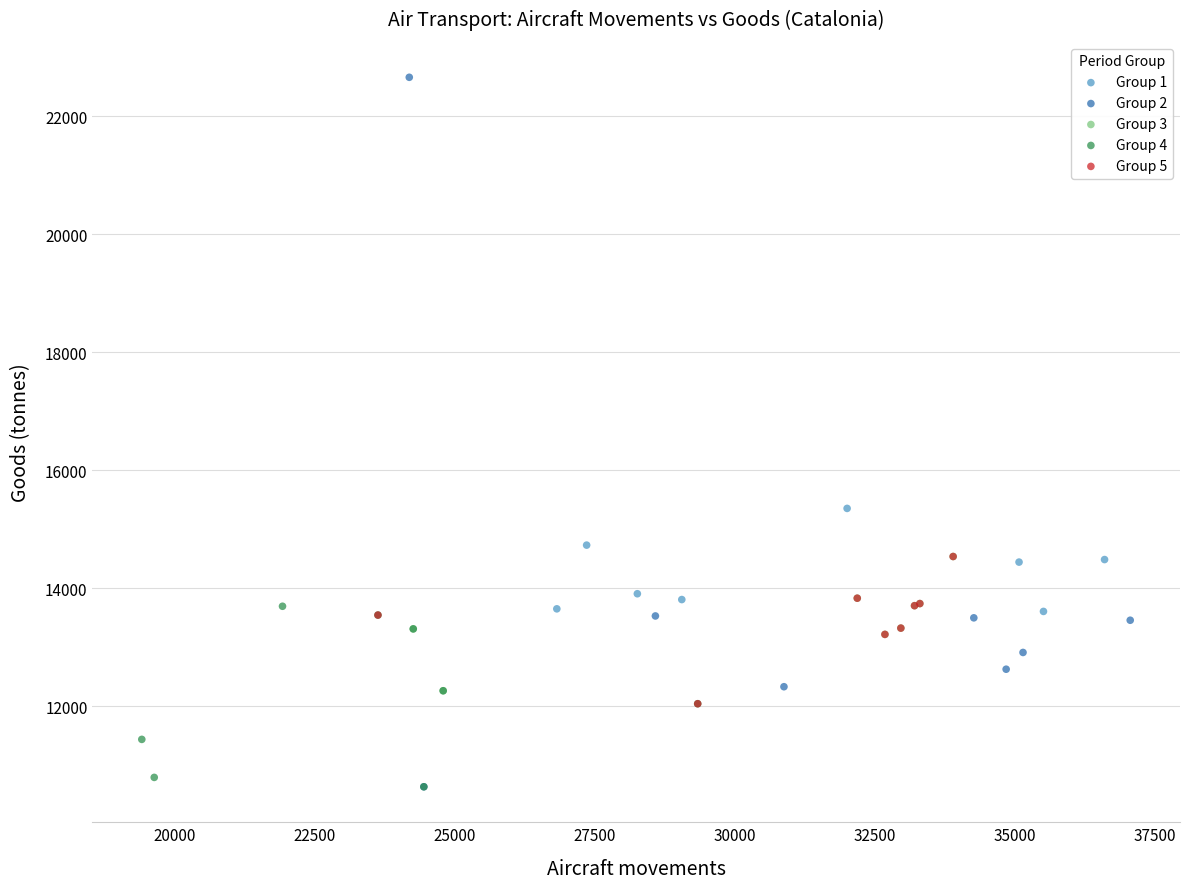

What are all the series names shown in the legend?

Group 1, Group 2, Group 3, Group 4, Group 5